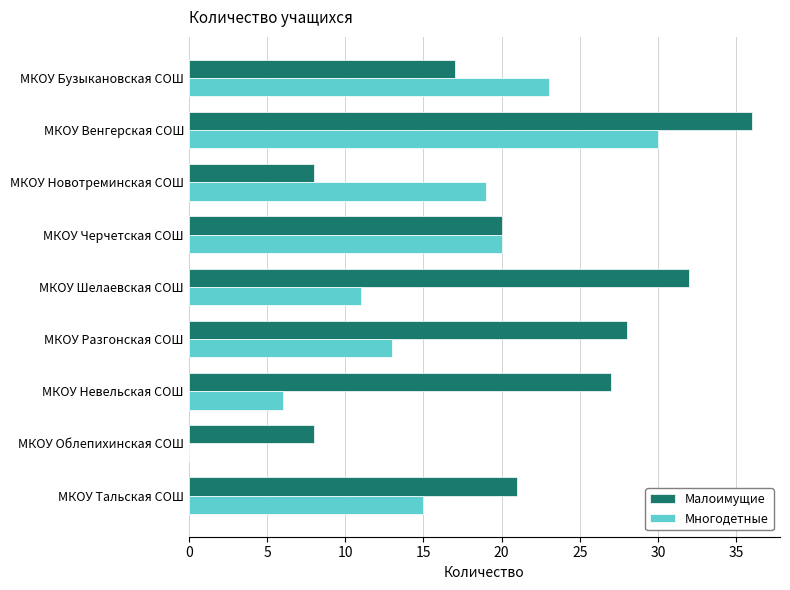

Is it true that Малоимущие equals 17 at МКОУ Бузыкановская СОШ?

True